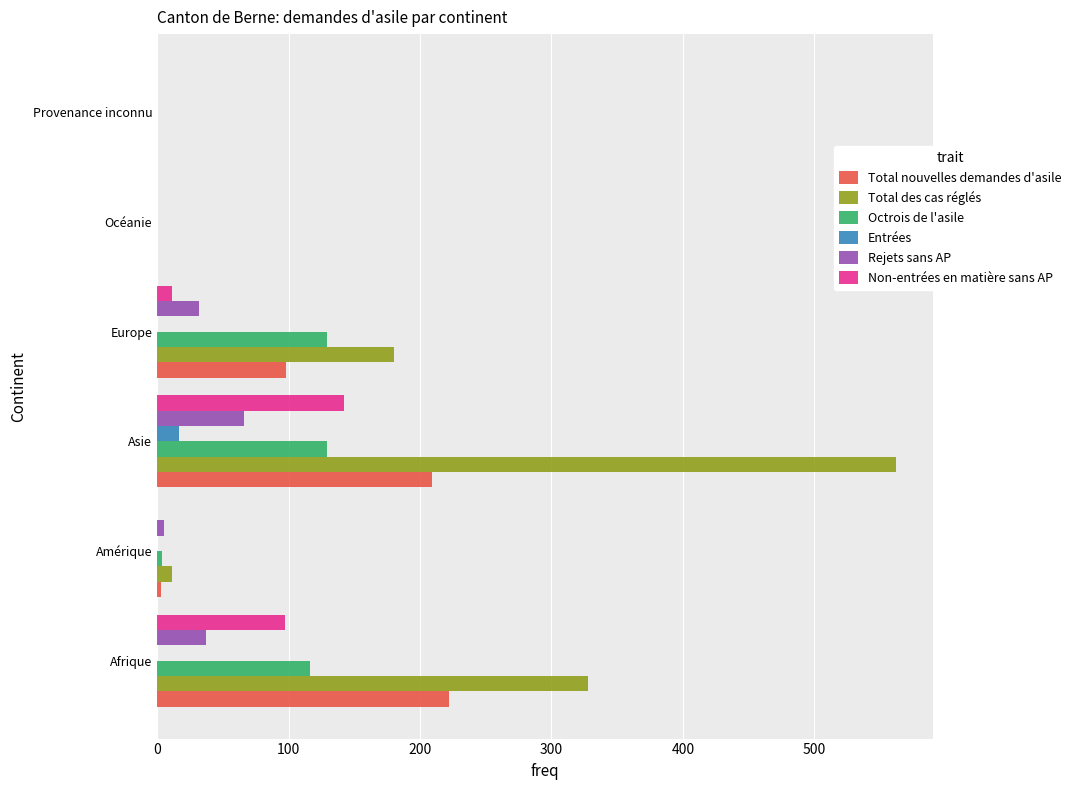

Which series changed the most between Amérique and Europe?

Total des cas réglés